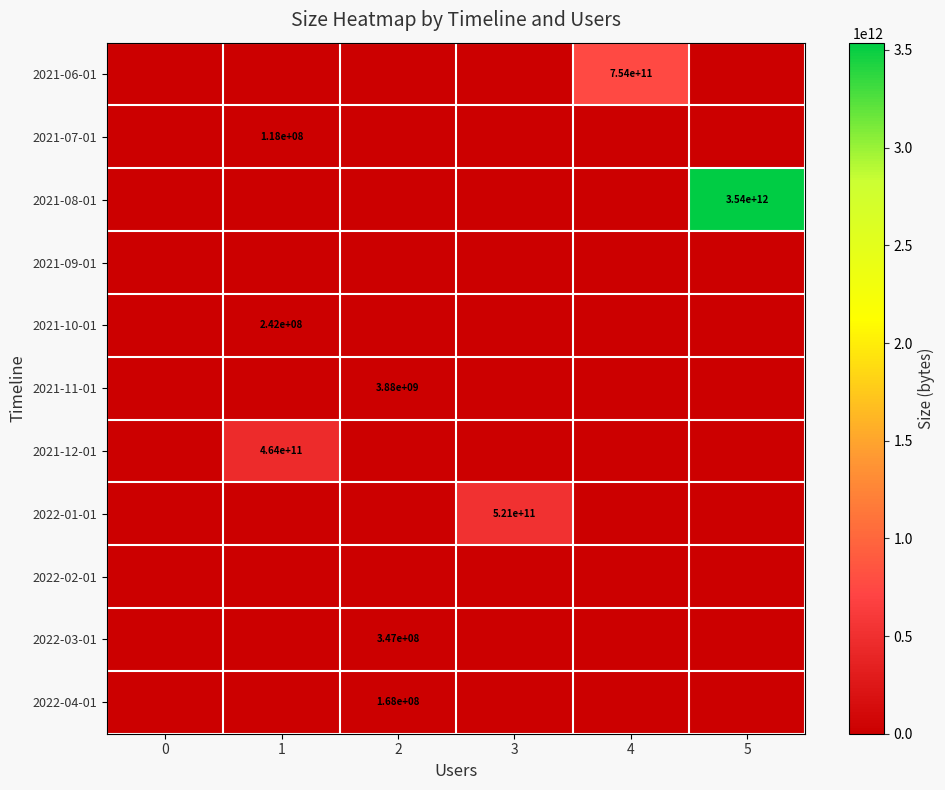

The 2021-10-01 series shows 242000000 at 1. True or false?

True